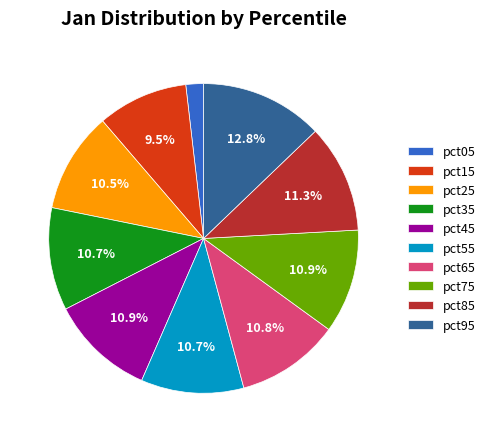

To the nearest percent, what is the average slice percentage?

10%